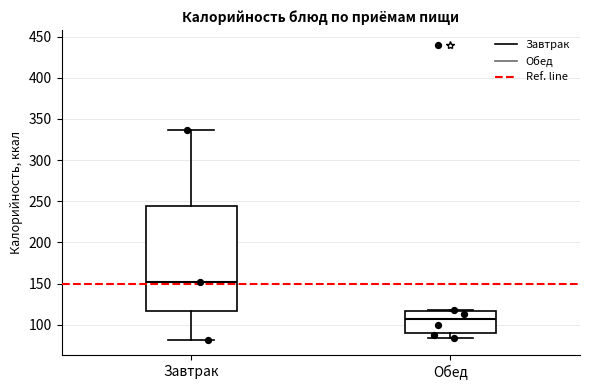

Which box's median line is the highest?

Завтрак